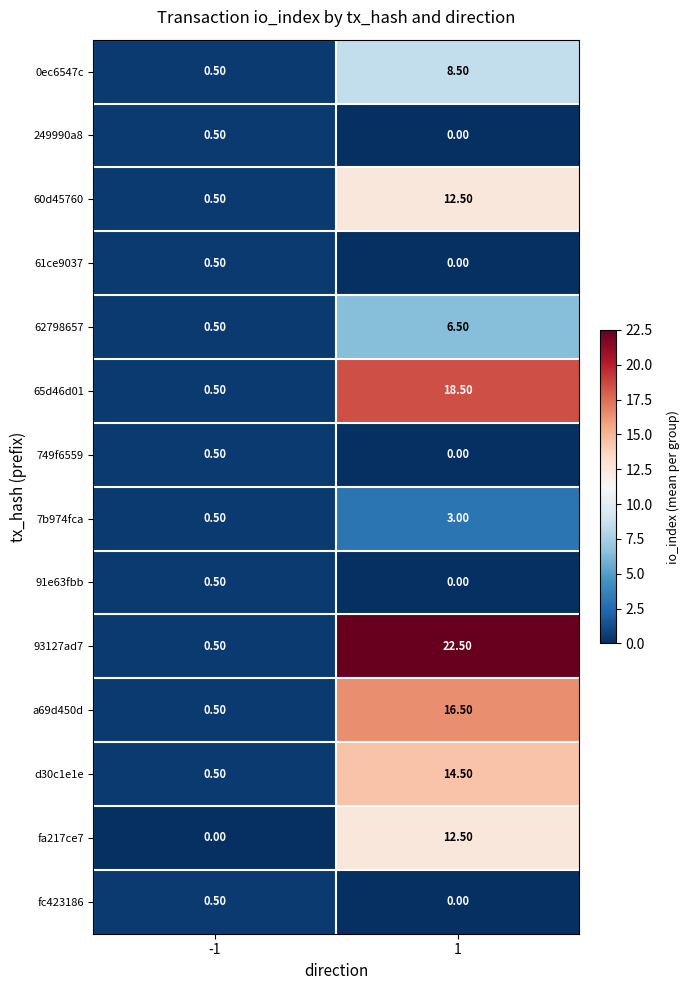

Which series has the largest total across all categories?

93127ad7